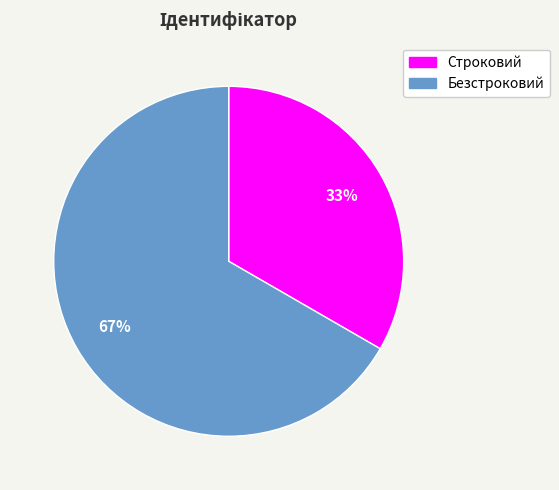

What is the majority slice?

Безстроковий